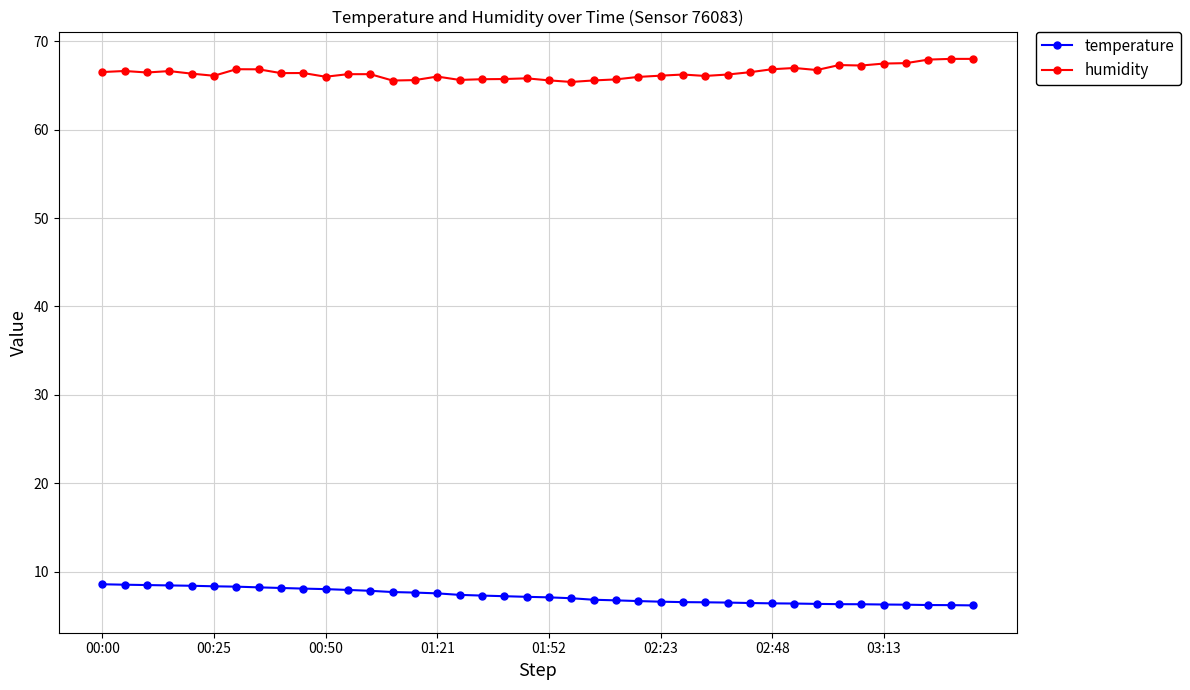

What is the greatest value displayed?

68.0